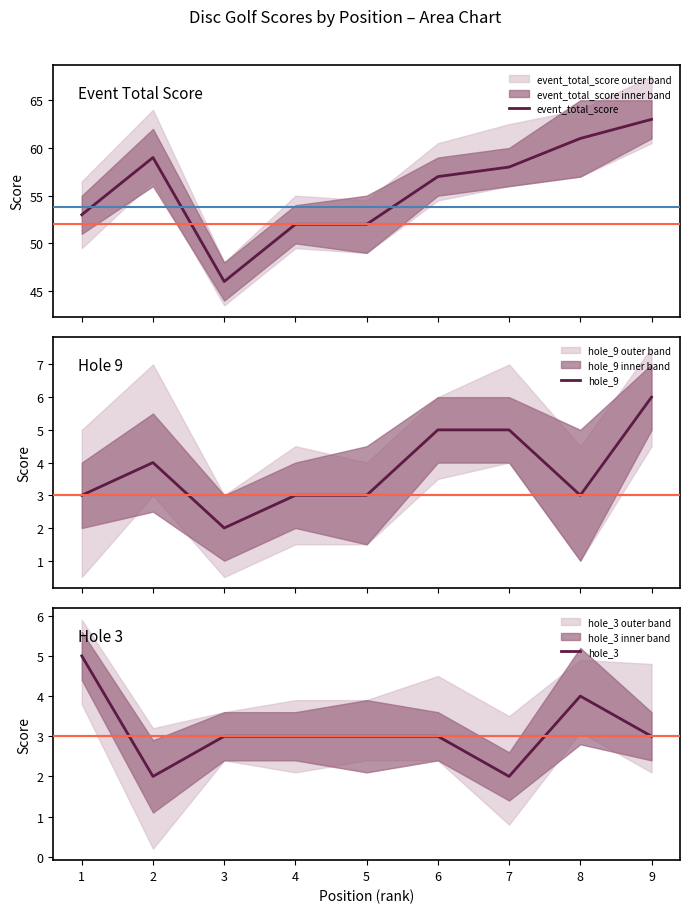

True or false: event_total_score has a value of 52 at 5.

True